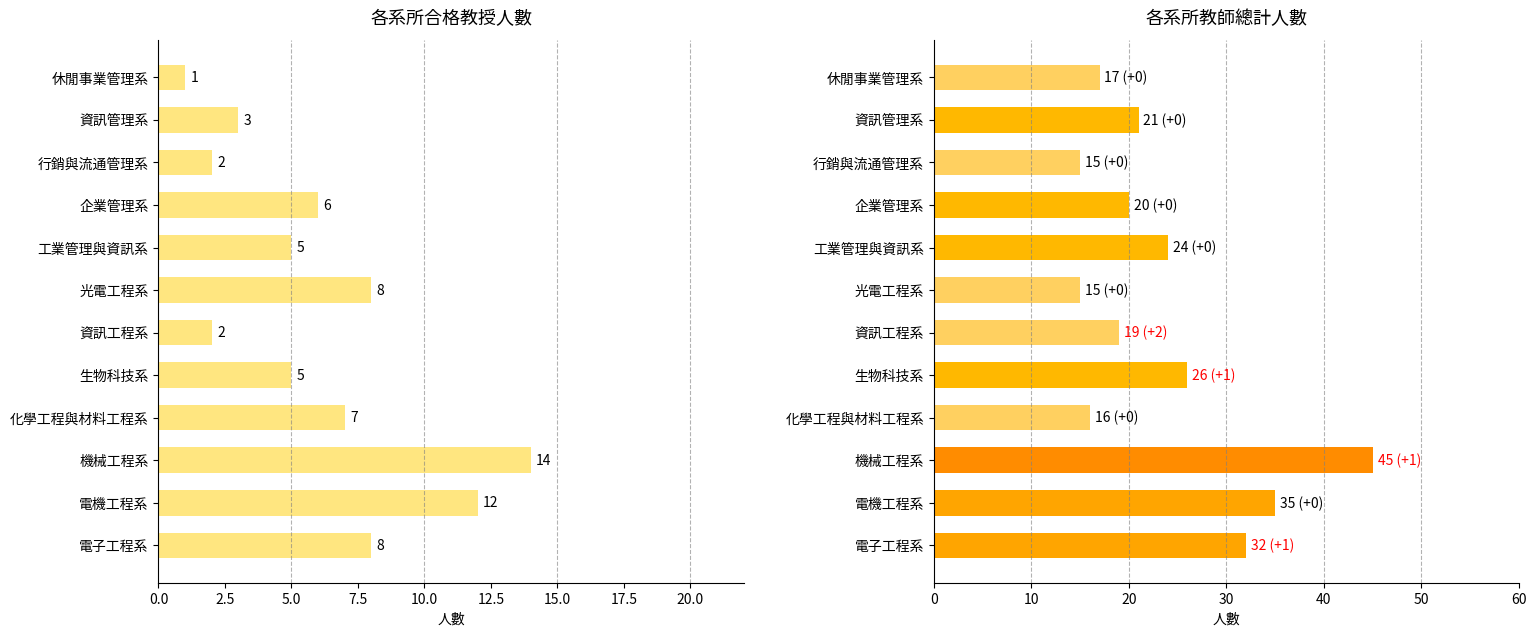

The 教授(合格) series shows 1 at 資訊管理系. True or false?

False